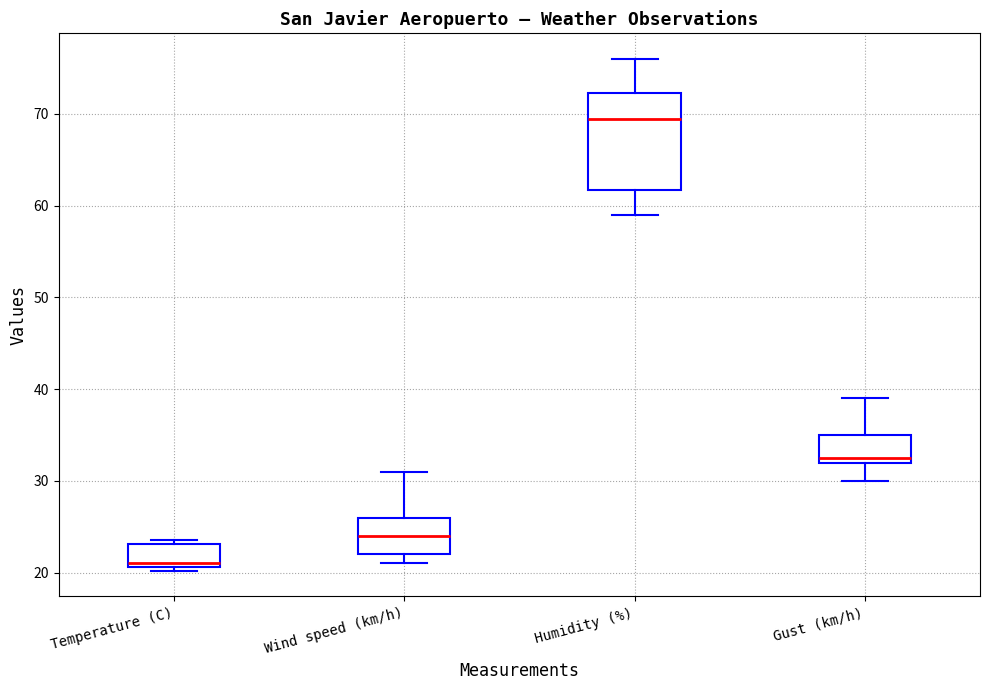

Reading left to right, transcribe this box plot: for each box, give where its median line is, the range the box spans, and where its two whiskers end, as read against the y-axis. The values are not printed on the chart, so give them approximately, as read against the axis.

Temperature (C): median 21 (just above the box's lower edge), box 21 to 23, whiskers 20 to 24
Wind speed (km/h): median 24, box 22 to 26, whiskers 21 to 31
Humidity (%): median 70, box 62 to 72, whiskers 59 to 76
Gust (km/h): median 33, box 32 to 35, whiskers 30 to 39